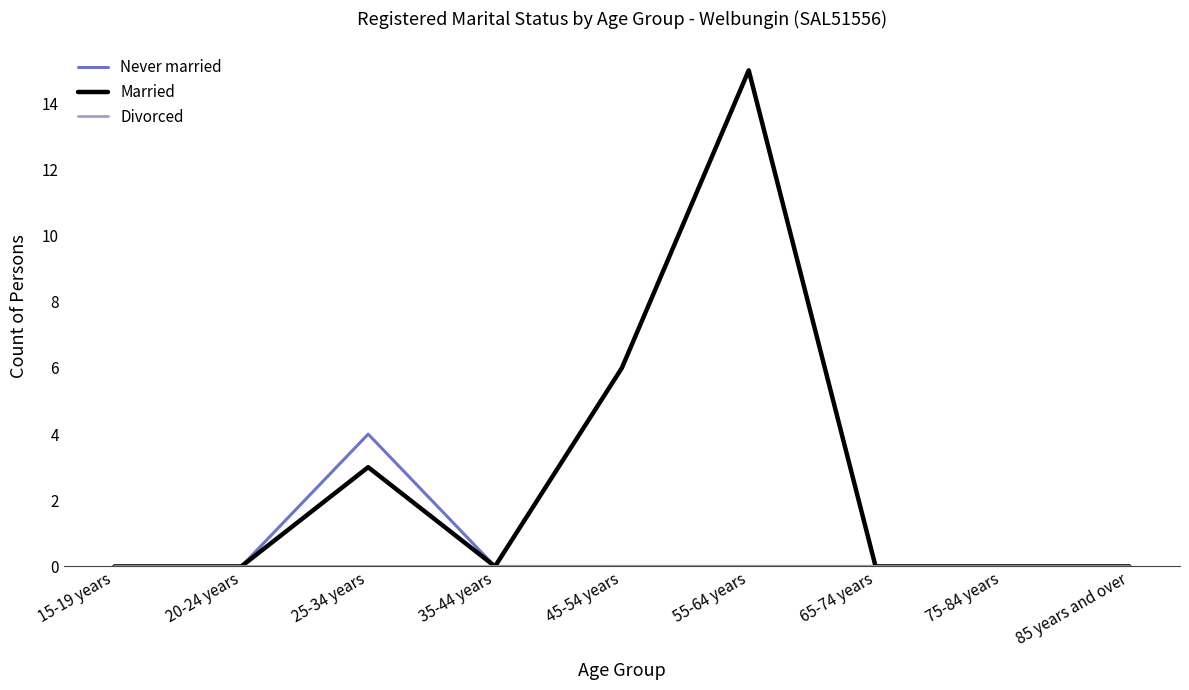

Which series has the largest total across all categories?

Married